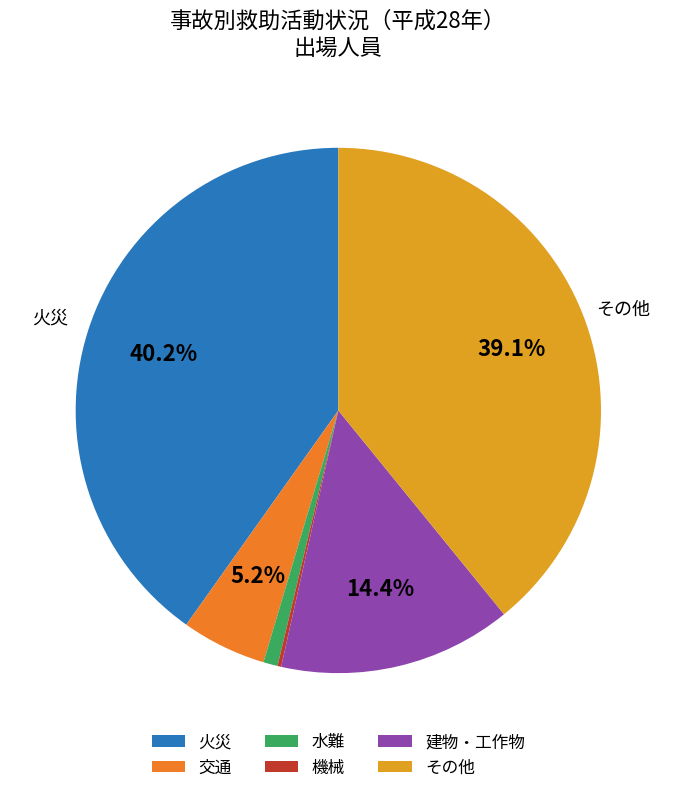

Rank the categories by value from lowest to highest.

機械, 水難, 交通, 建物・工作物, その他, 火災